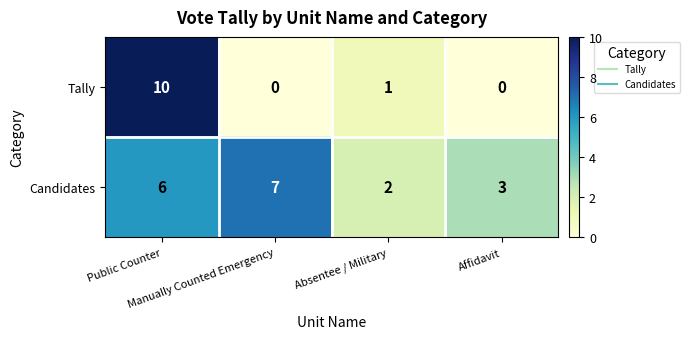

How many Candidates values are between 3 and 7?

3